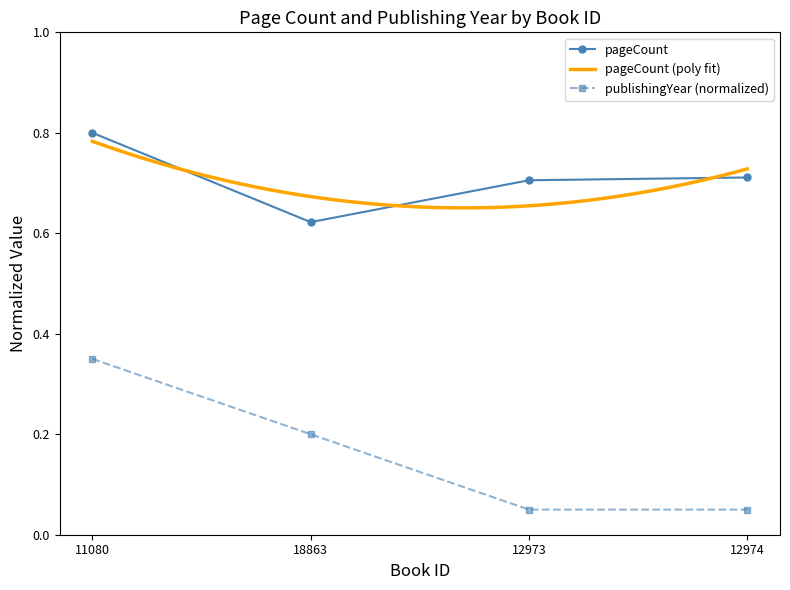

True or false: pageCount and publishingYear (normalized) cross at least once.

False